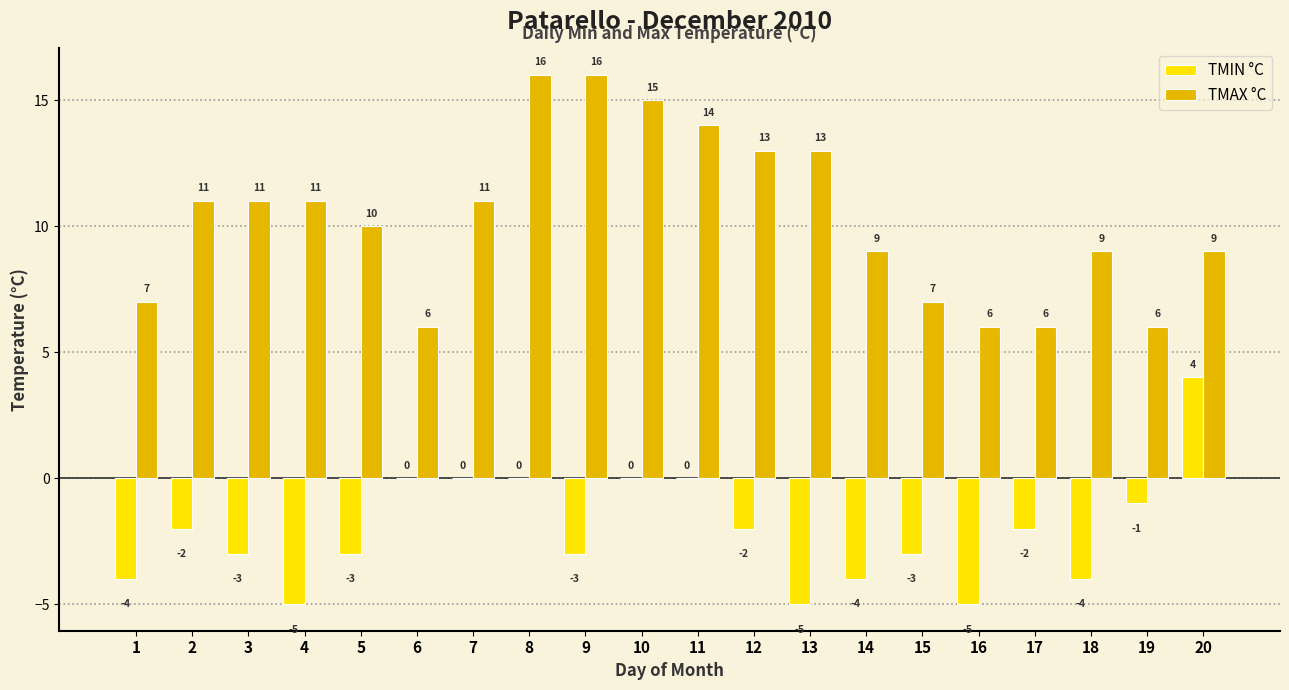

What is the sum of the TMAX °C values at 17 and 7?

17